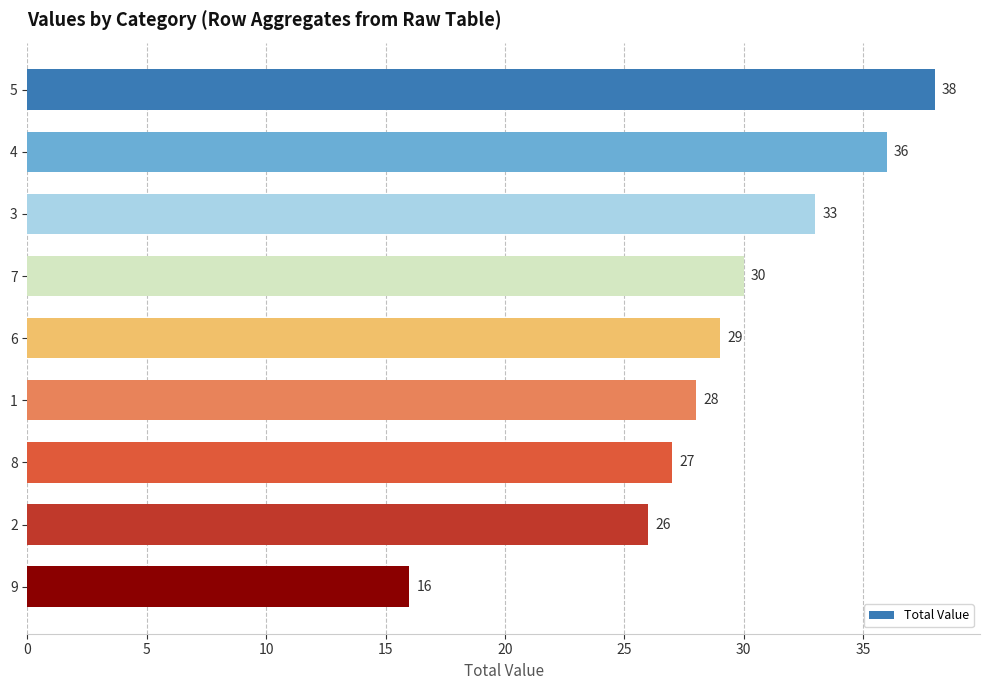

Where is the data nearest to the value 27?

8